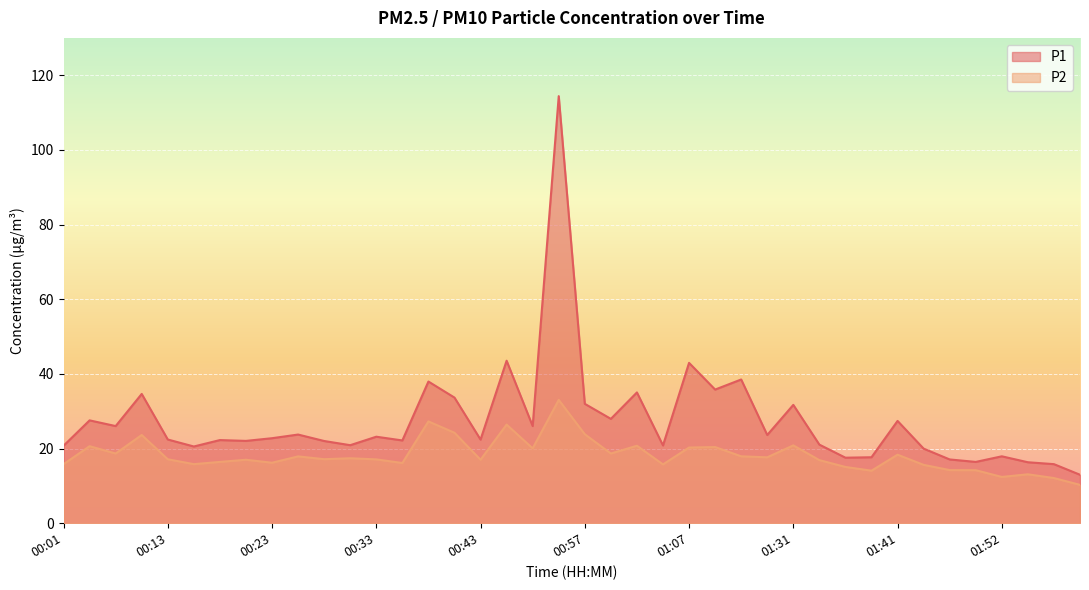

Rank the series by their average value, from lowest to highest.

P2, P1